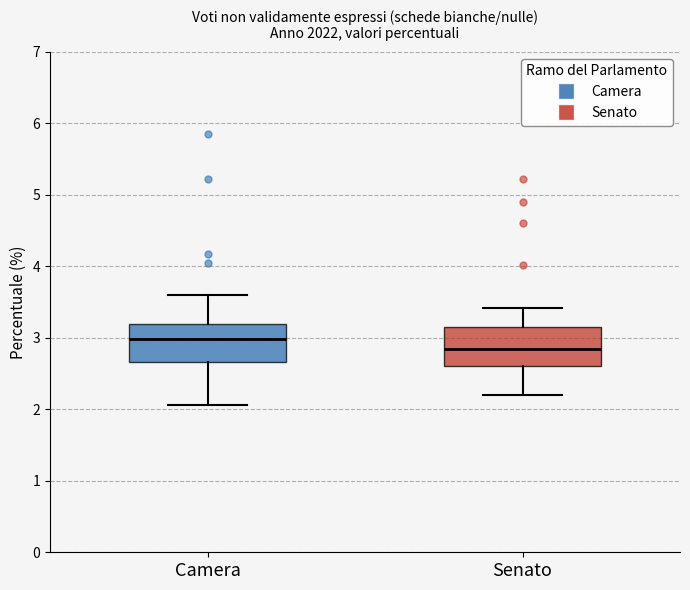

Which box's median line is the lowest?

Senato